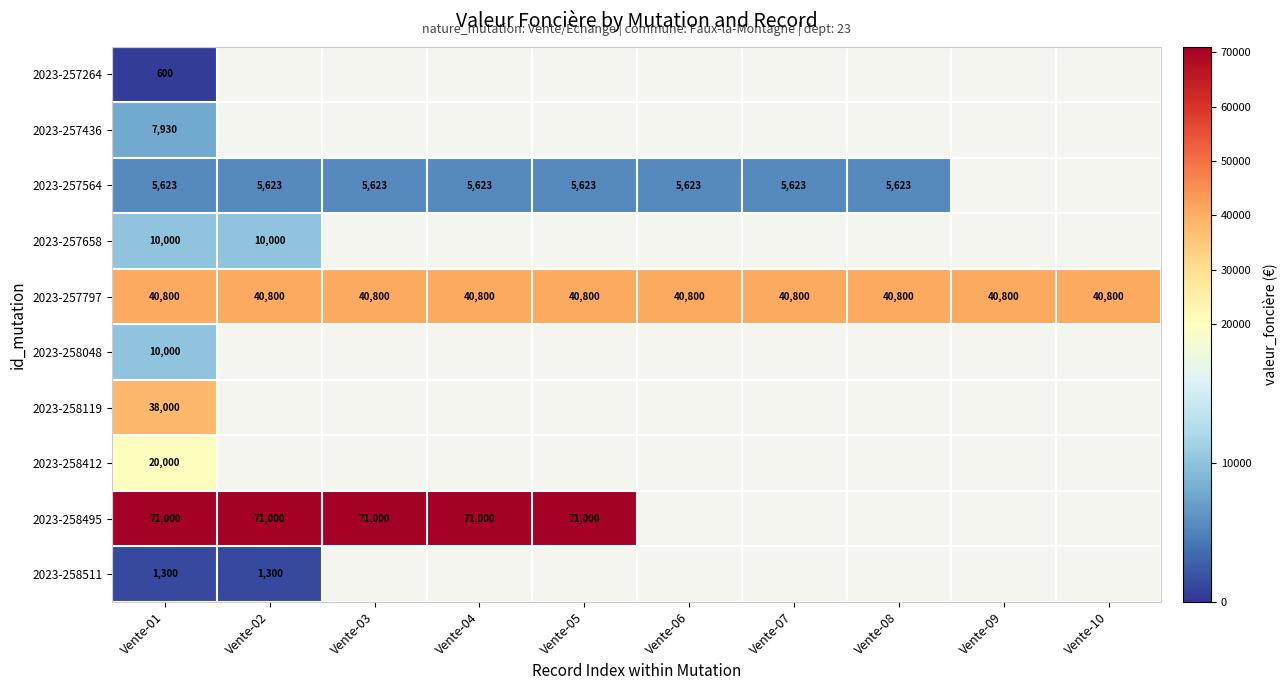

What is the maximum value for 2023-257797?

40800